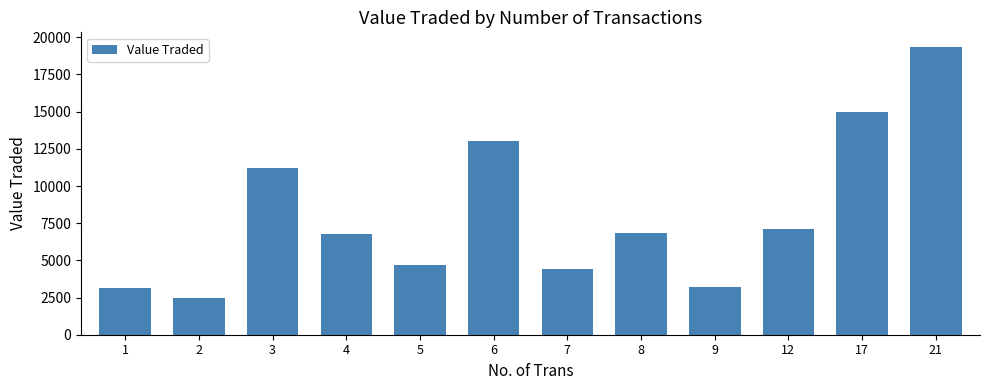

What is the approximate value at 6, to the nearest 50?

13000